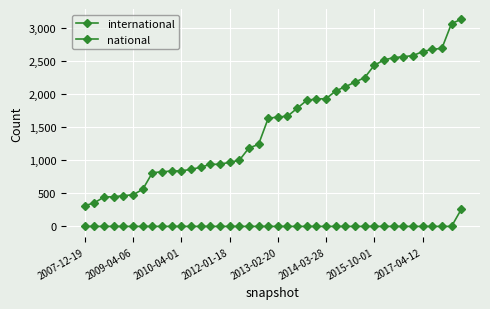

Does the chart have visible grid lines?

Yes